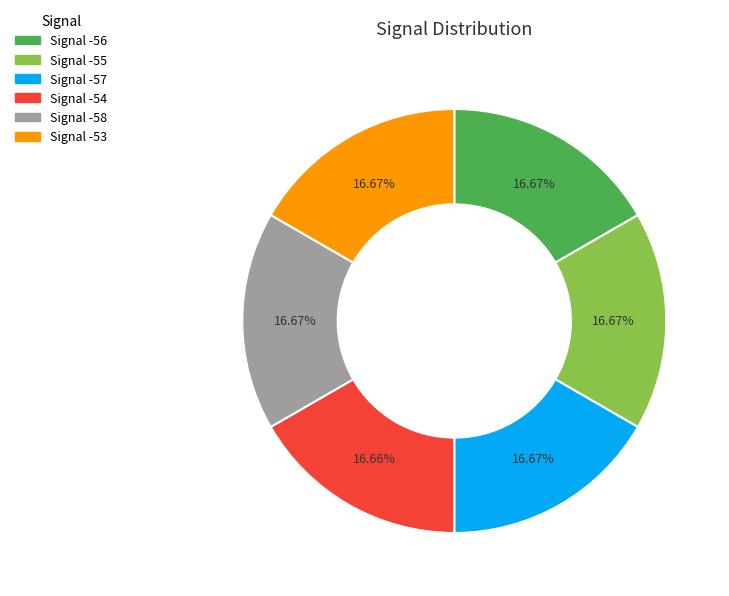

How many segments does this pie chart have?

6